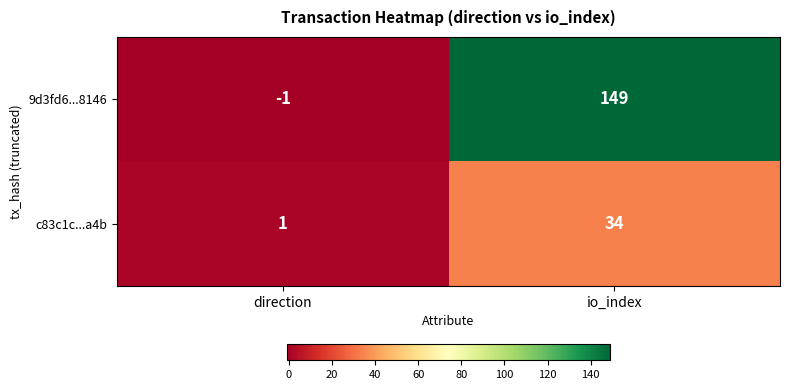

At direction, list the series in order from smallest to largest.

9d3fd6...8146, c83c1c...a4b